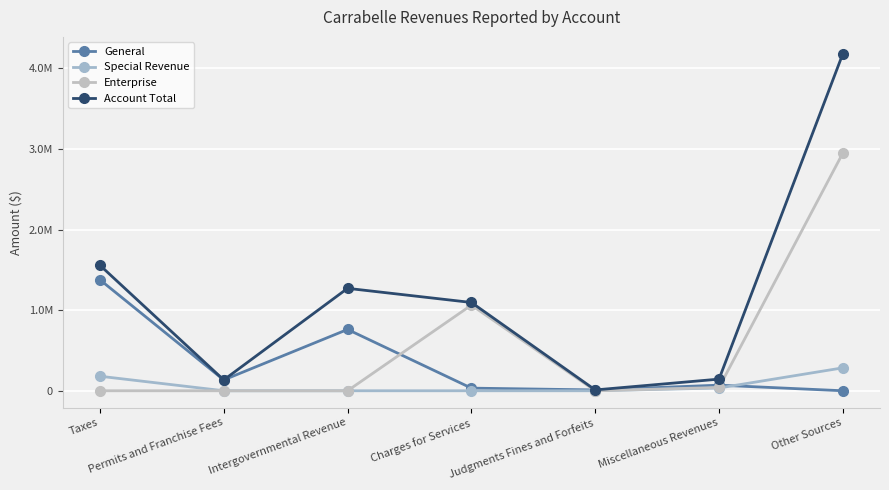

At which category does the chart reach its peak across all series?

Other Sources